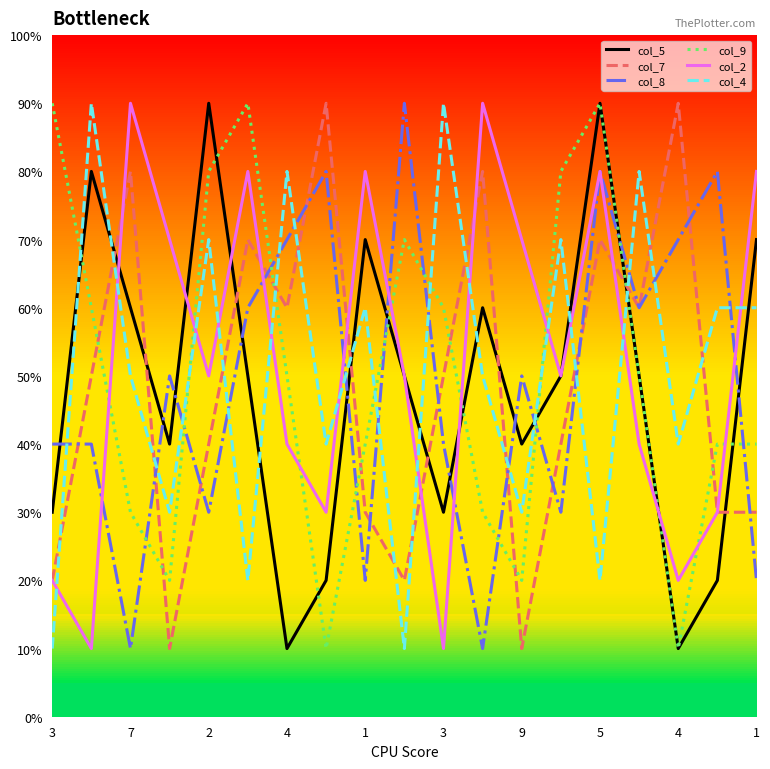

What is the maximum value for col_5?

90